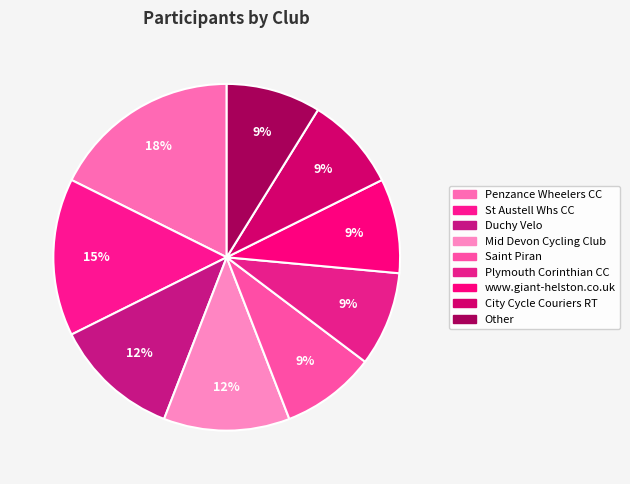

Count the number of slices in the pie.

9